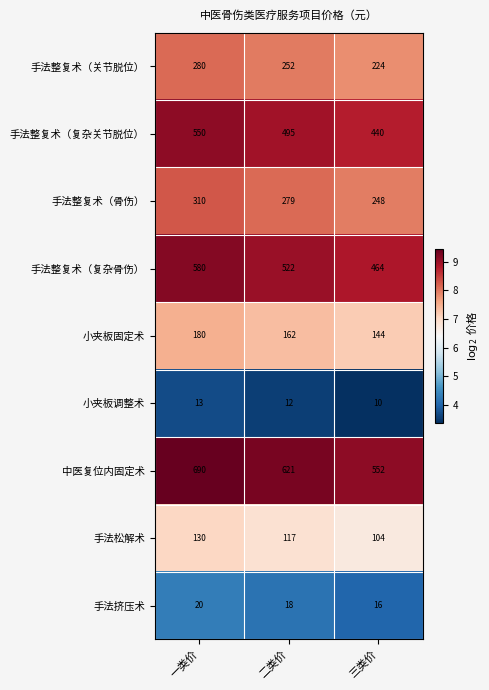

Is it true that 中医复位内固定术 equals 552 at 三类价?

True